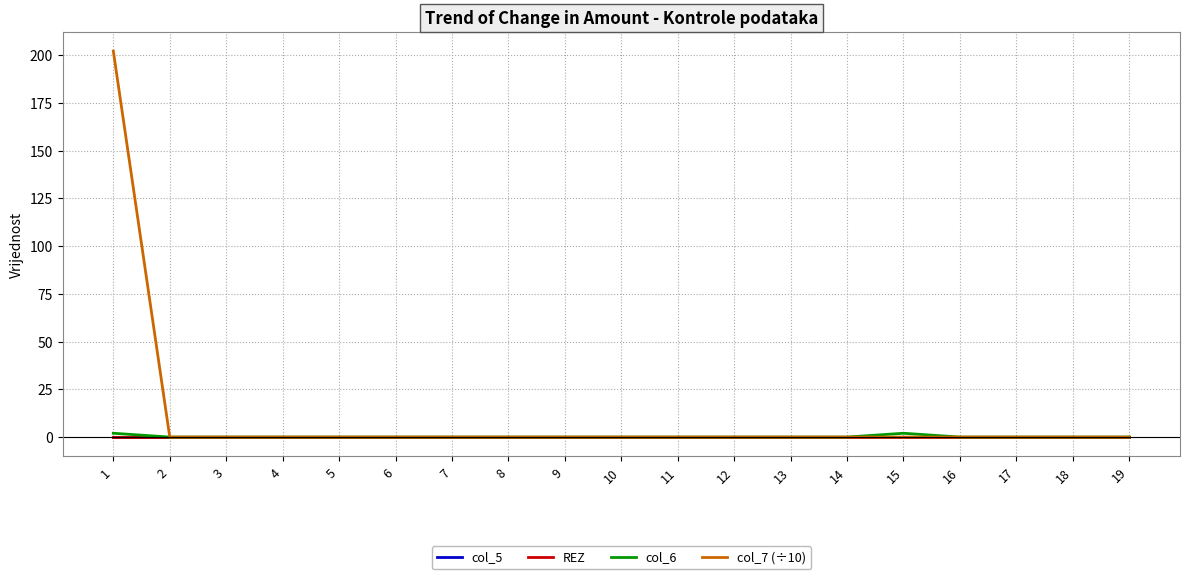

Rank the series by their maximum value, from lowest to highest.

col_5, REZ, col_6, col_7 (÷10)